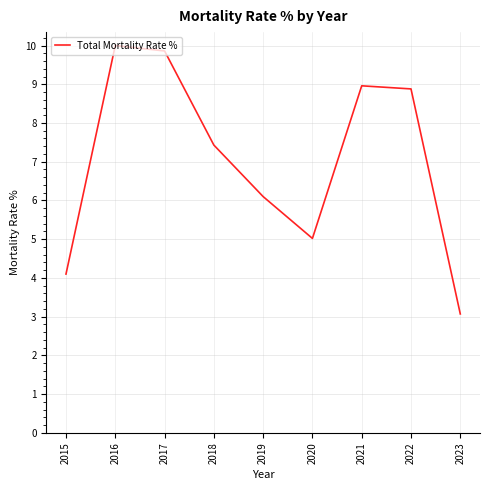

Count the number of values greater than 7.

5